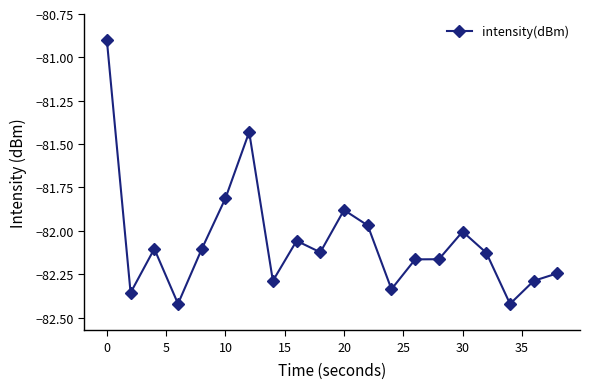

What is the maximum value shown in the chart?

-80.9